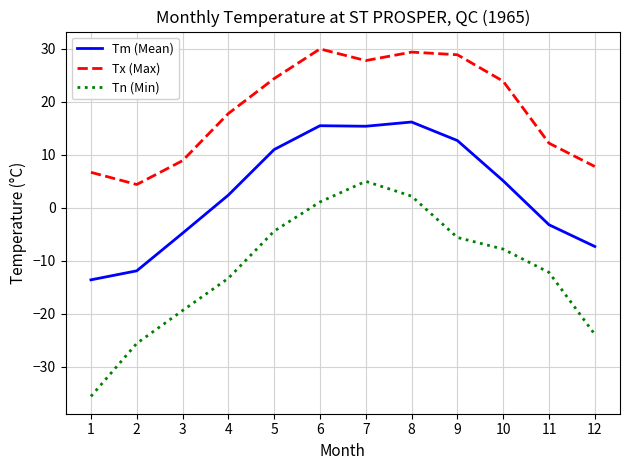

Does the chart have visible grid lines?

Yes